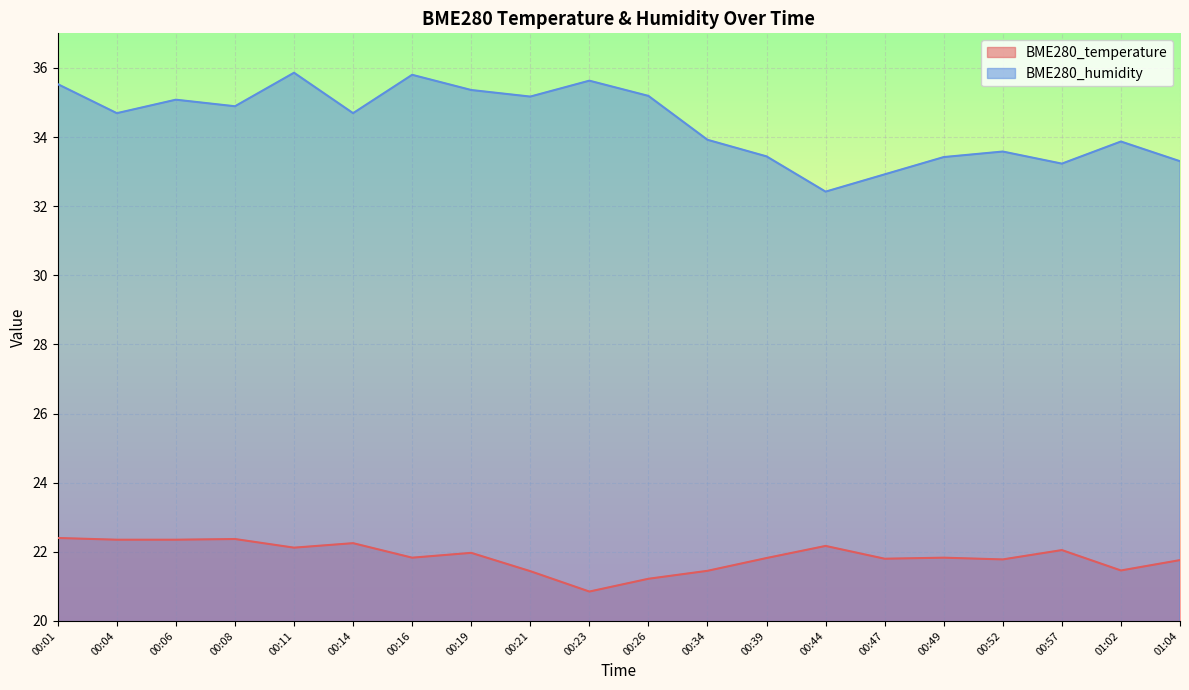

What position from the right is 00:34?

9